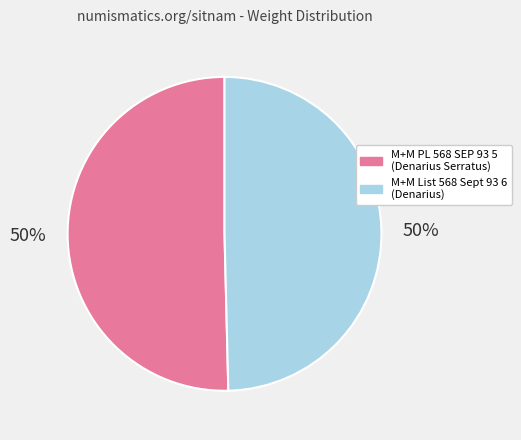

What is the ratio of the value at M+M List 568 Sept 93 6 (Denarius) to the value at M+M PL 568 SEP 93 5 (Denarius Serratus)?

1.0